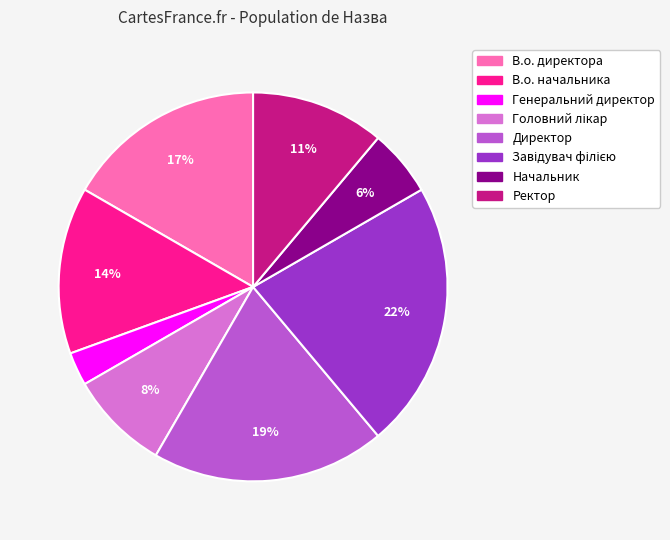

What is the smallest slice in the pie chart?

Генеральний директор